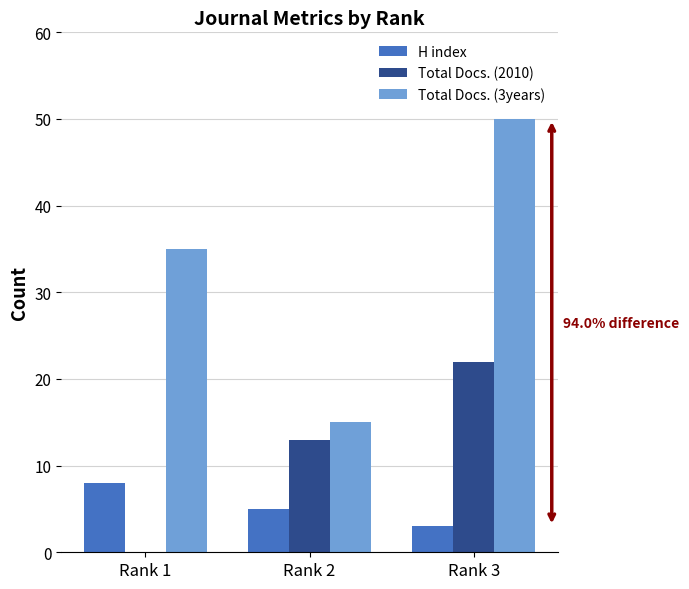

Is it true that Total Docs. (3years) equals 68 at Rank 3?

False